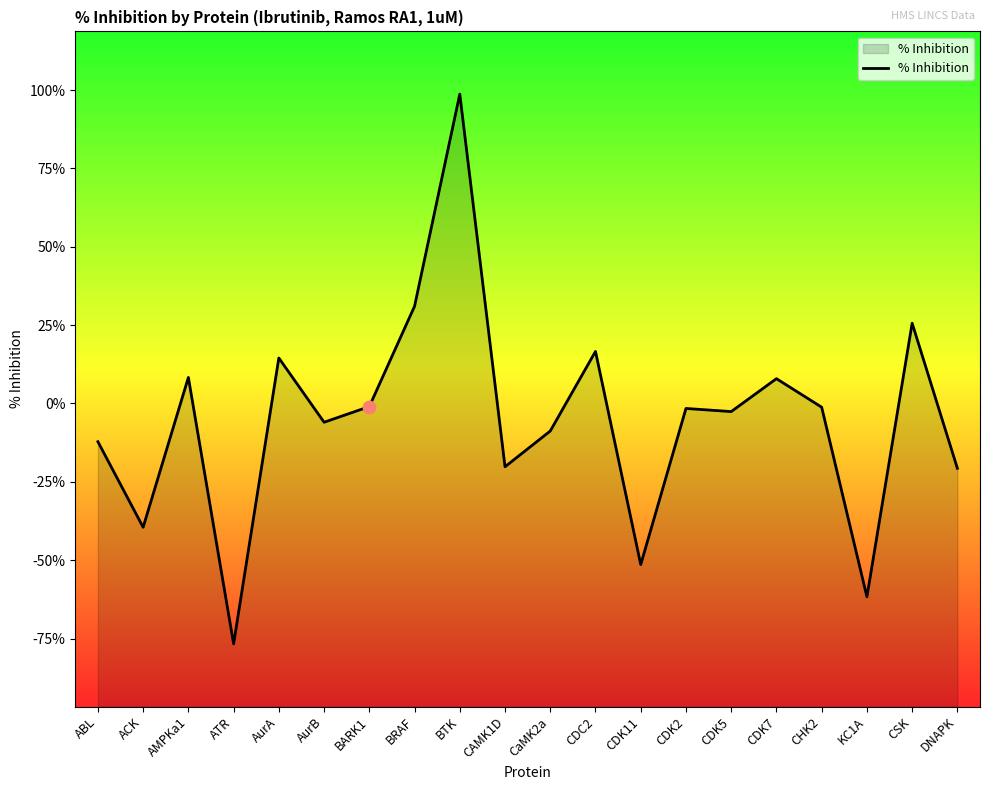

Between CHK2 and CAMK1D, which is larger?

CHK2